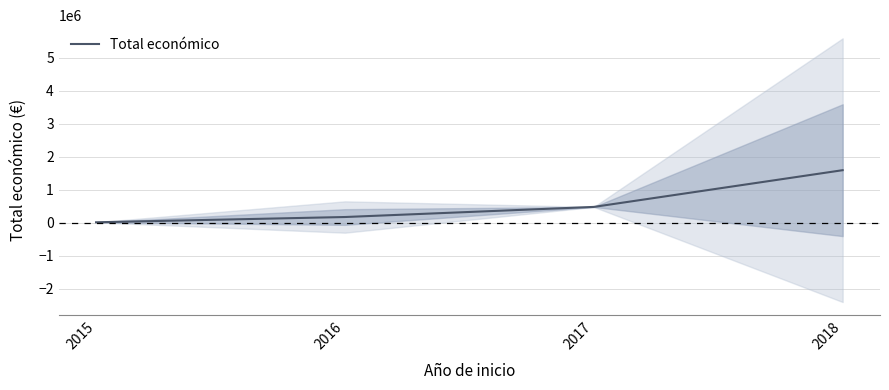

Reading left to right, extract all data points from this chart.

14000.0	173734.3	479545.0	1591349.2